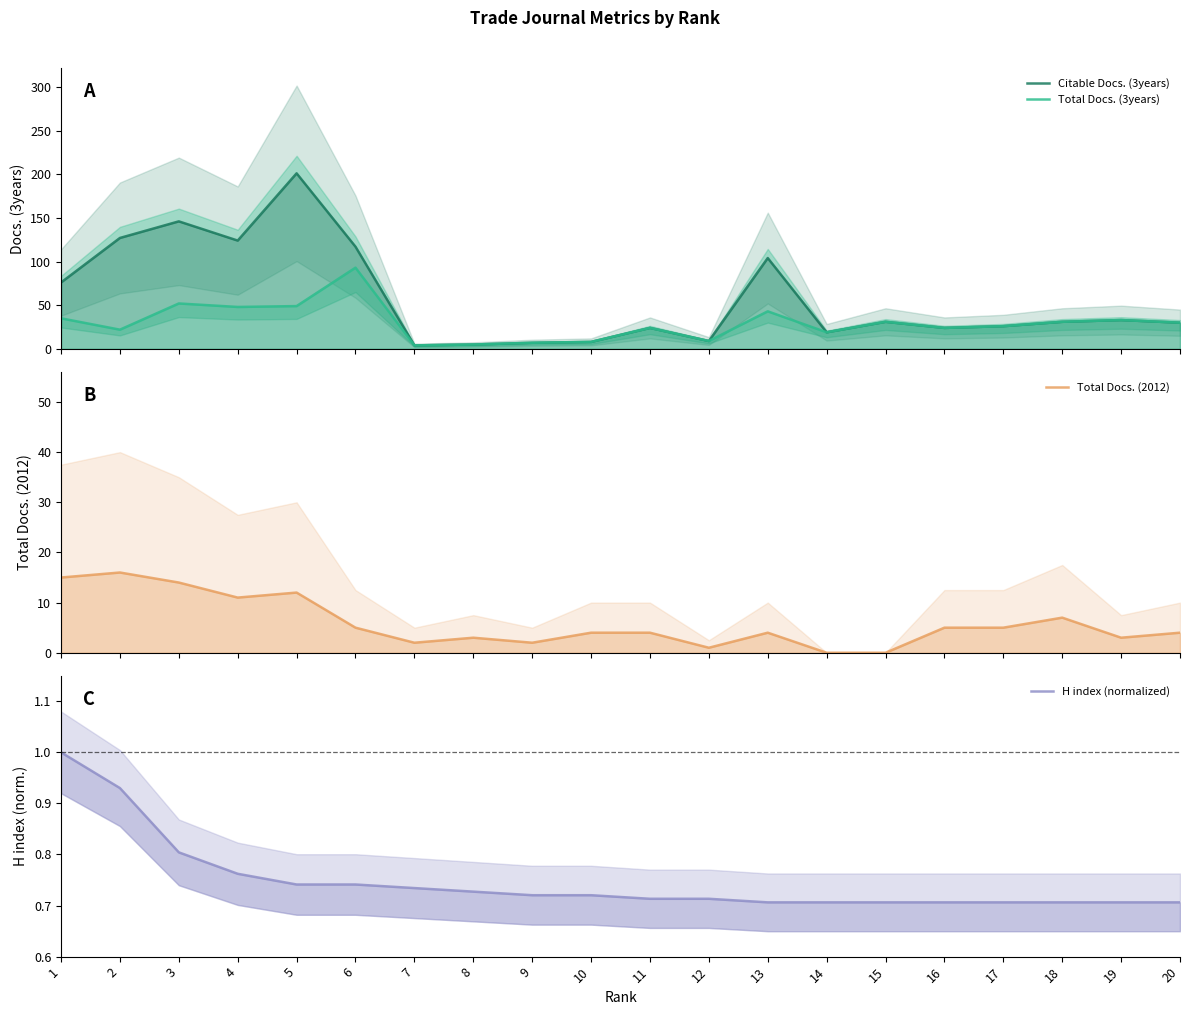

What is the difference between the Citable Docs. (3years) values at 7 and 14?

15.0